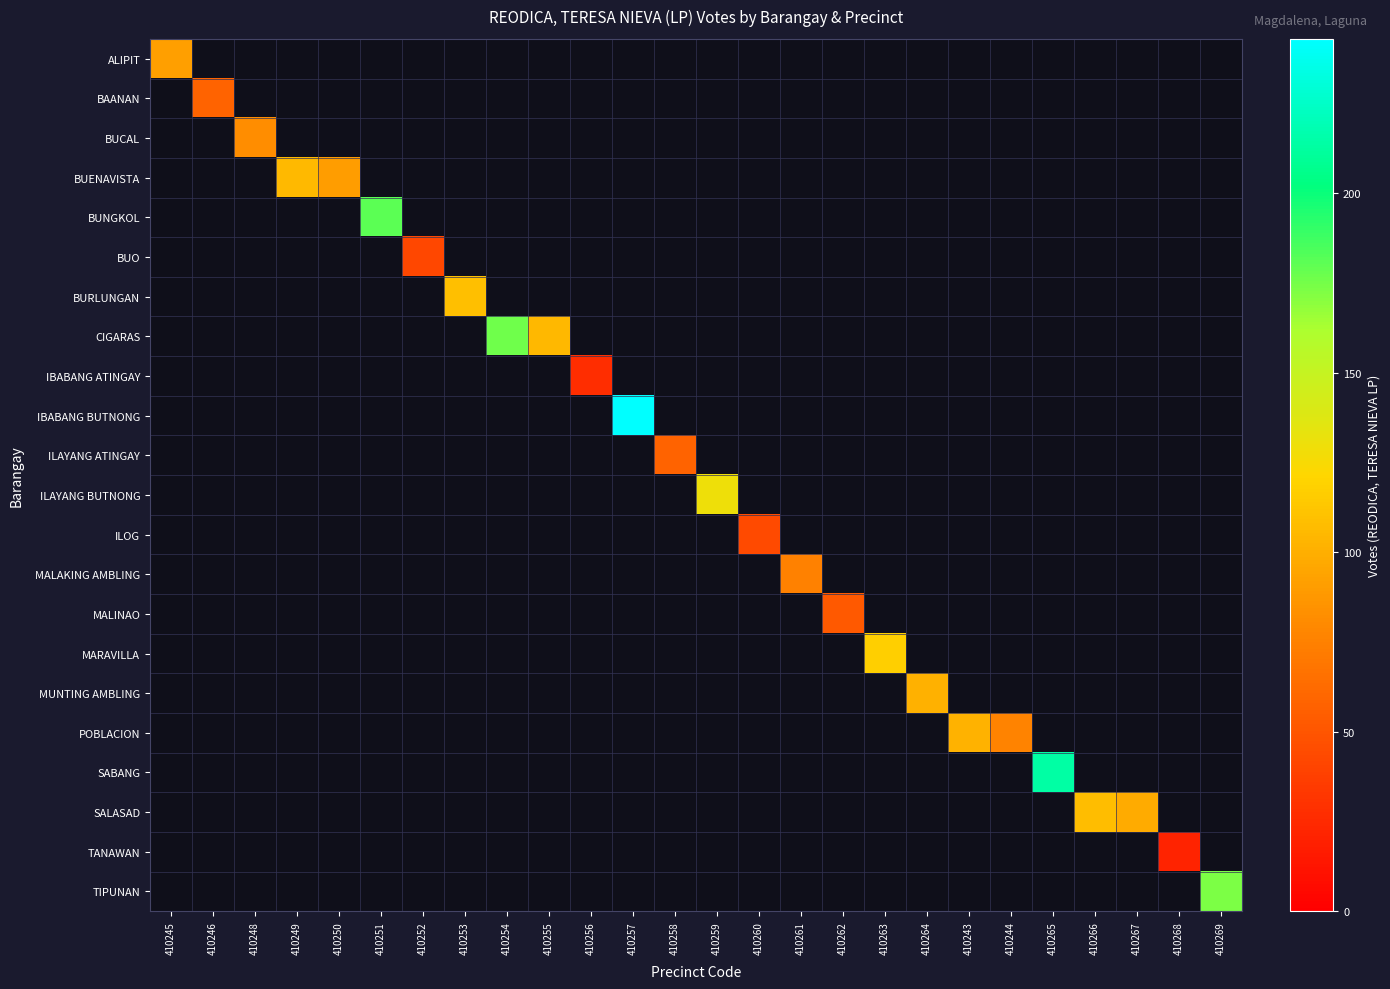

How many values in IBABANG ATINGAY are above zero?

1